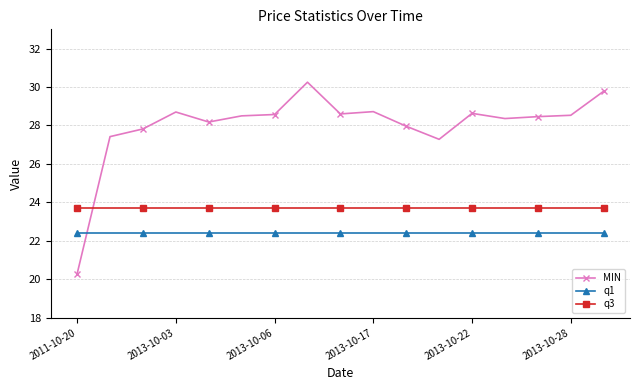

True or false: MIN and q1 cross at least once.

True